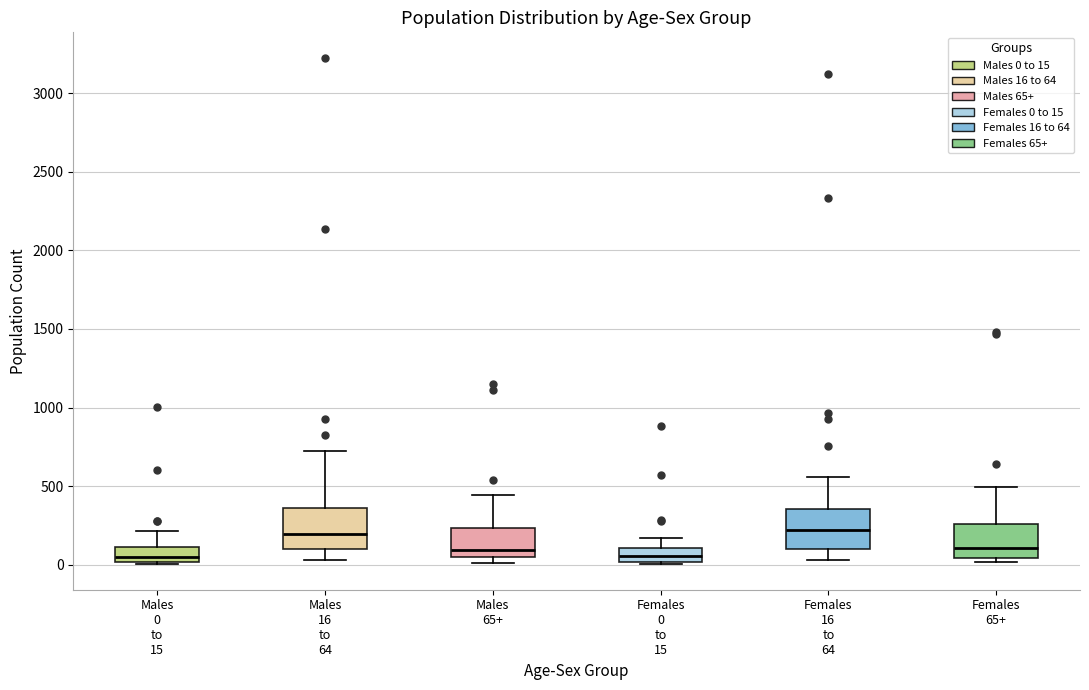

Where is the lower edge of the box for Males 16 to 64 on the y-axis? The values are not printed on the chart, so give them approximately, as read against the axis.

100